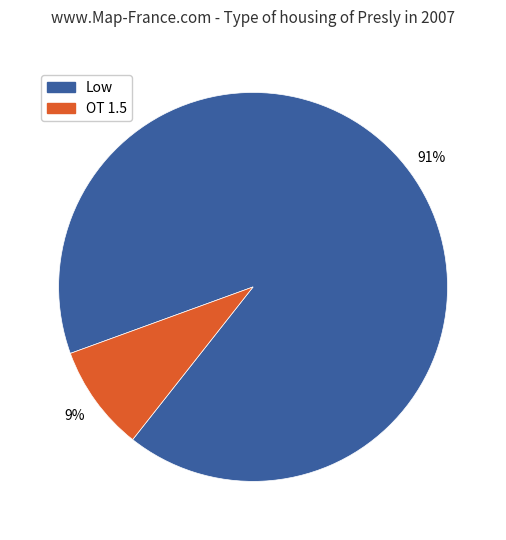

Is it true that OT 1.5 is 1% of the pie?

False